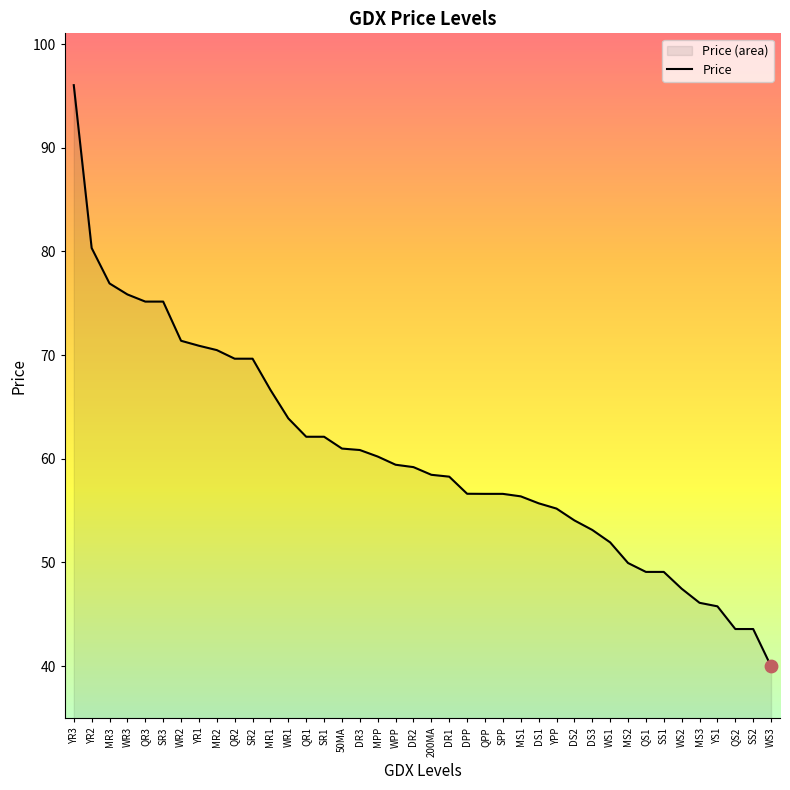

What is the ratio of the value at DR1 to the value at YPP?

1.1